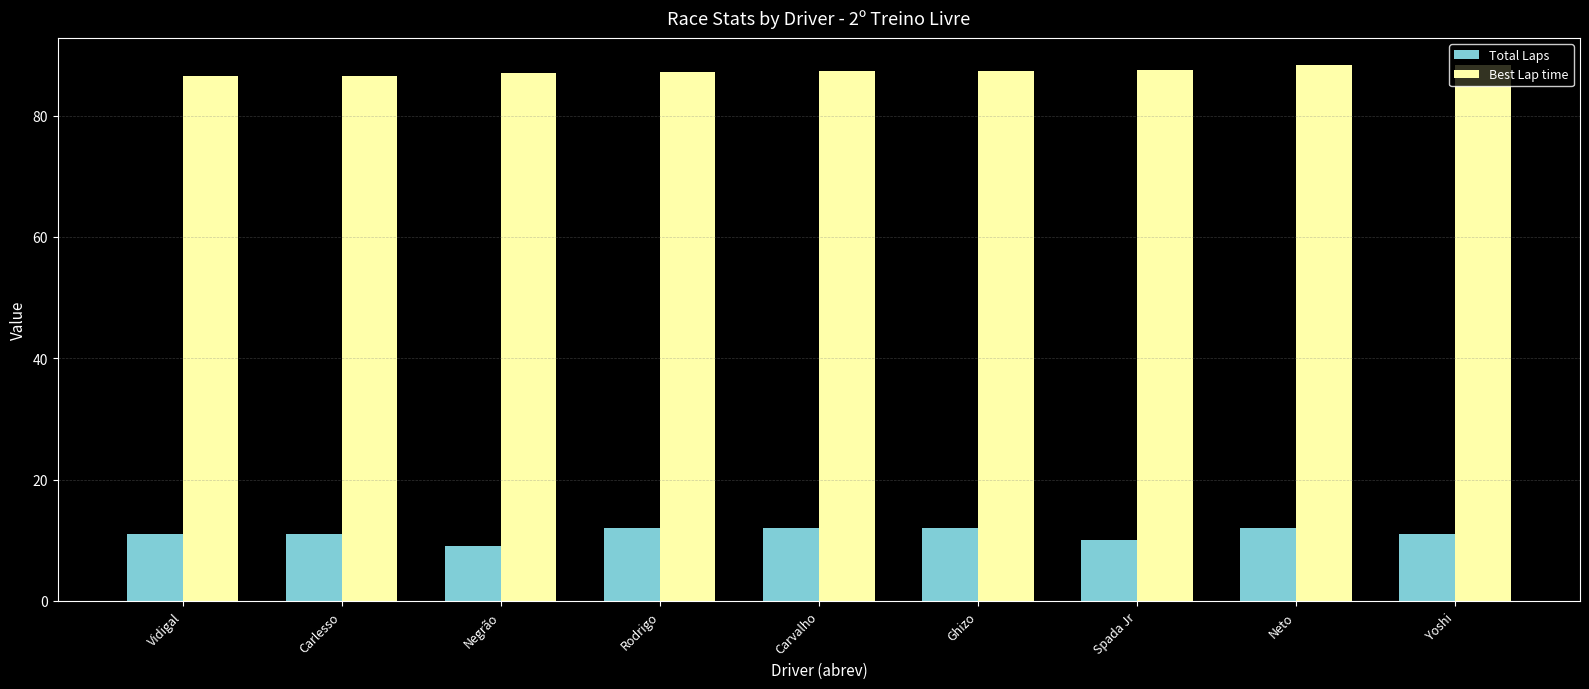

List the series in order of their overall mean, lowest first.

Total Laps, Best Lap time